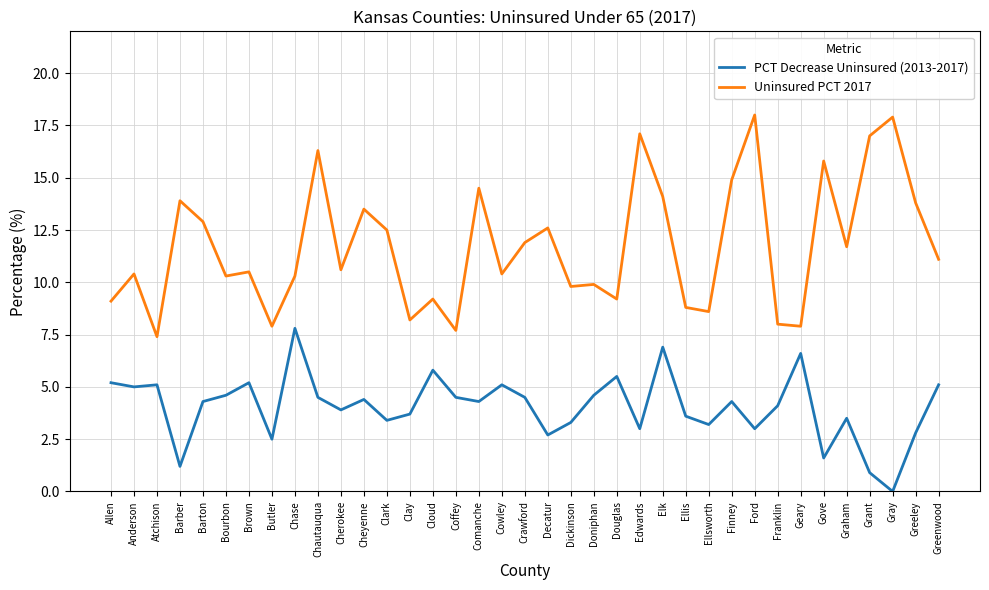

What is the difference between the maximum and minimum values in the Uninsured PCT 2017 series?

10.6